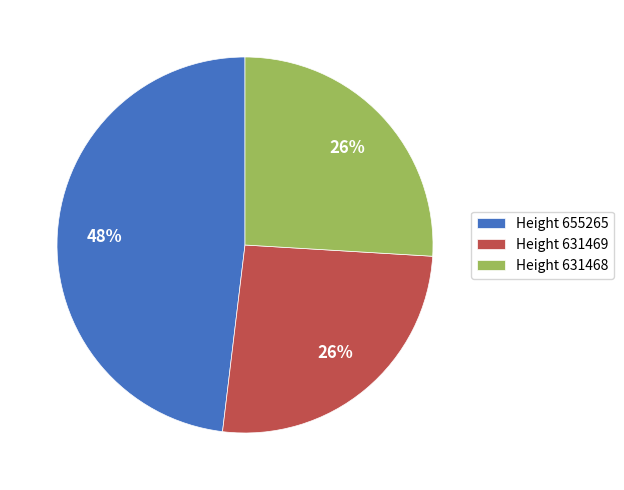

Is there any slice that represents more than half of the pie?

No